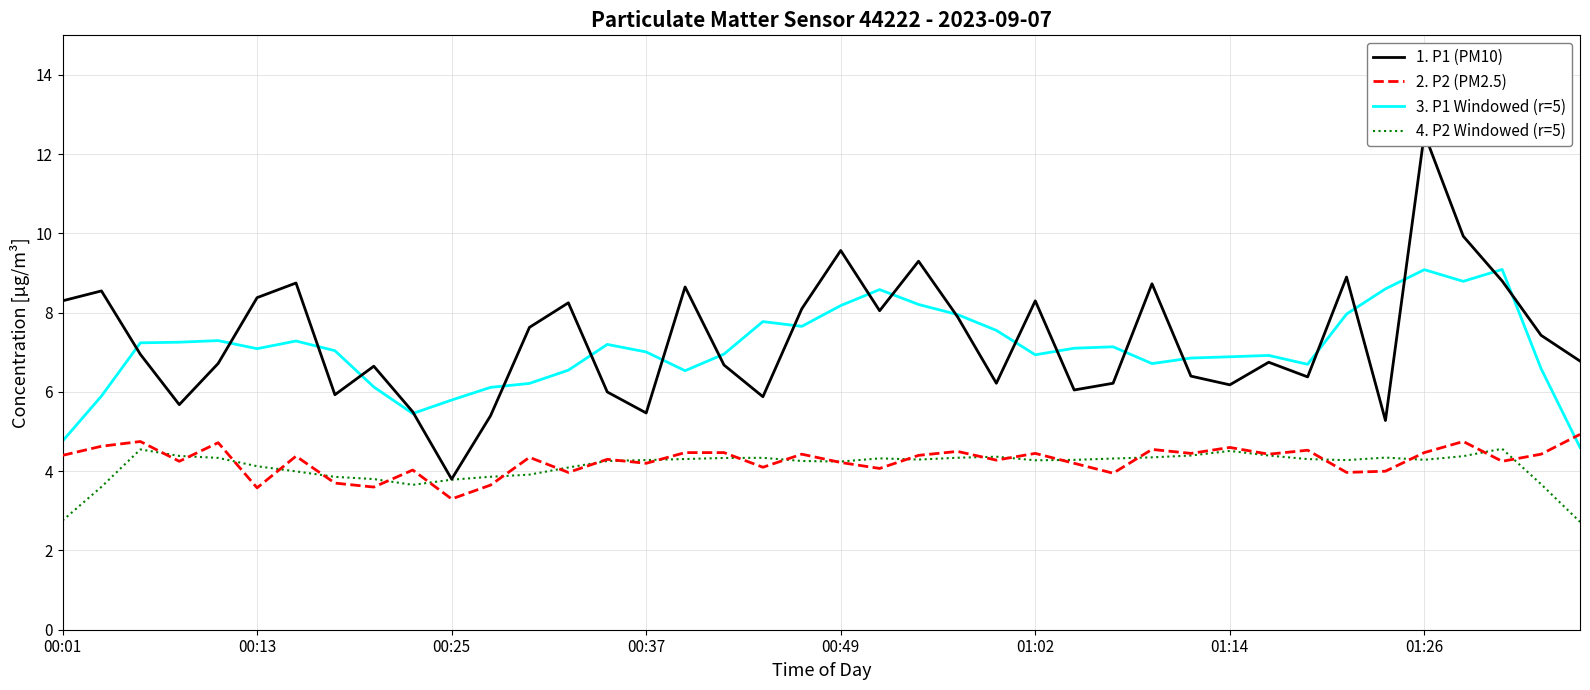

How many categories are shown in the chart?

40